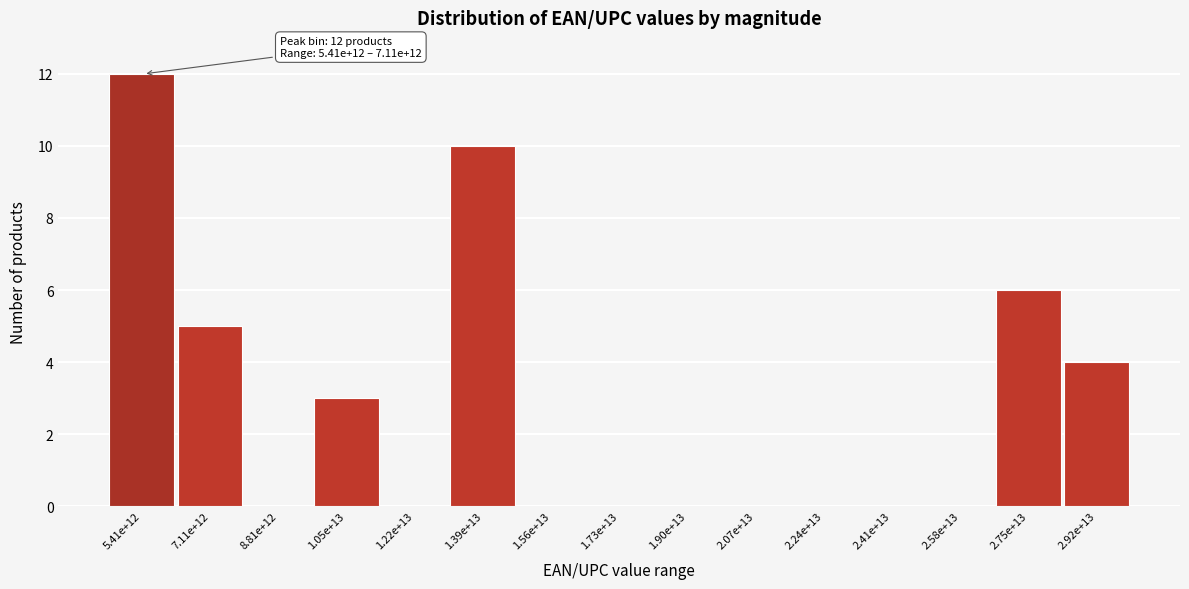

Reading left to right, list all the values displayed in this chart.

5.41e+12=12	7.11e+12=5	8.81e+12=0	1.05e+13=3	1.22e+13=0	1.39e+13=10	1.56e+13=0	1.73e+13=0	1.90e+13=0	2.07e+13=0	2.24e+13=0	2.41e+13=0	2.58e+13=0	2.75e+13=6	2.92e+13=4